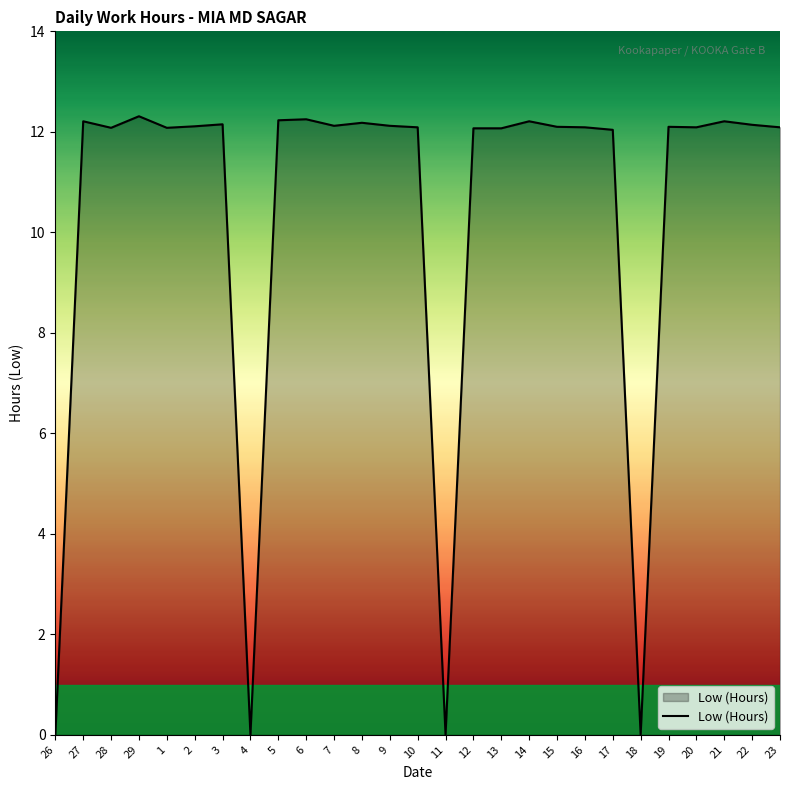

What is the difference between the maximum and minimum values?

12.3